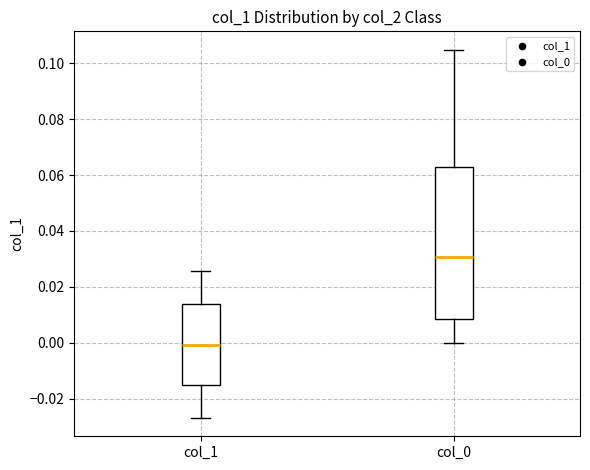

Which box is the tallest, from its lower edge to its upper edge?

col_0